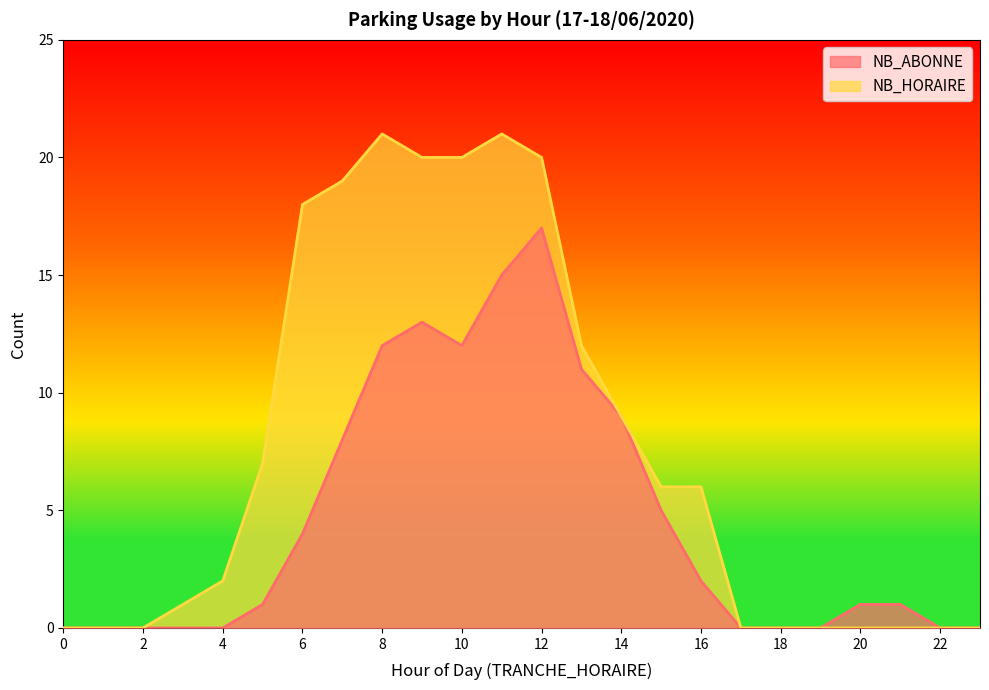

What is the value of the NB_ABONNE point at the 7th from the left?

4